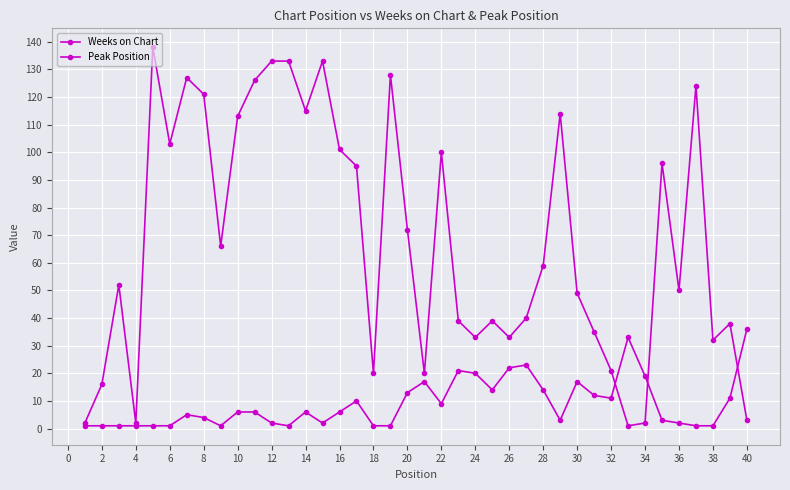

Reading left to right, transcribe all the data shown in this chart.

Weeks on Chart: 2	16	52	2	138	103	127	121	66	113	126	133	133	115	133	101	95	20	128	72	20	100	39	33	39	33	40	59	114	49	35	21	1	2	96	50	124	32	38	3
Peak Position: 1	1	1	1	1	1	5	4	1	6	6	2	1	6	2	6	10	1	1	13	17	9	21	20	14	22	23	14	3	17	12	11	33	19	3	2	1	1	11	36